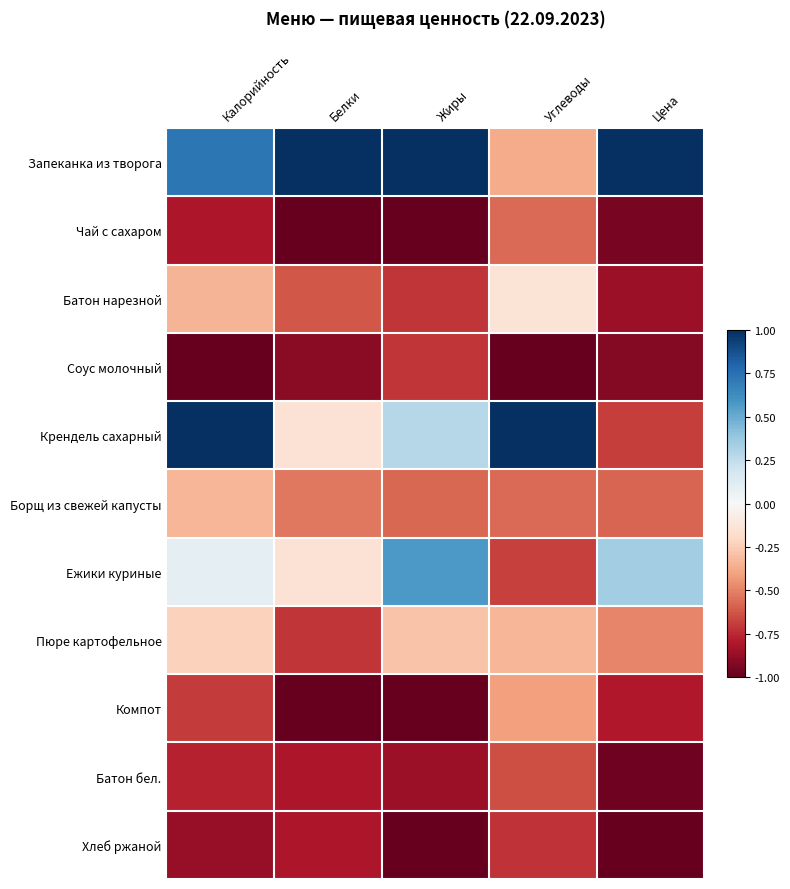

What is the difference between the highest and lowest values at Калорийность?

2.0